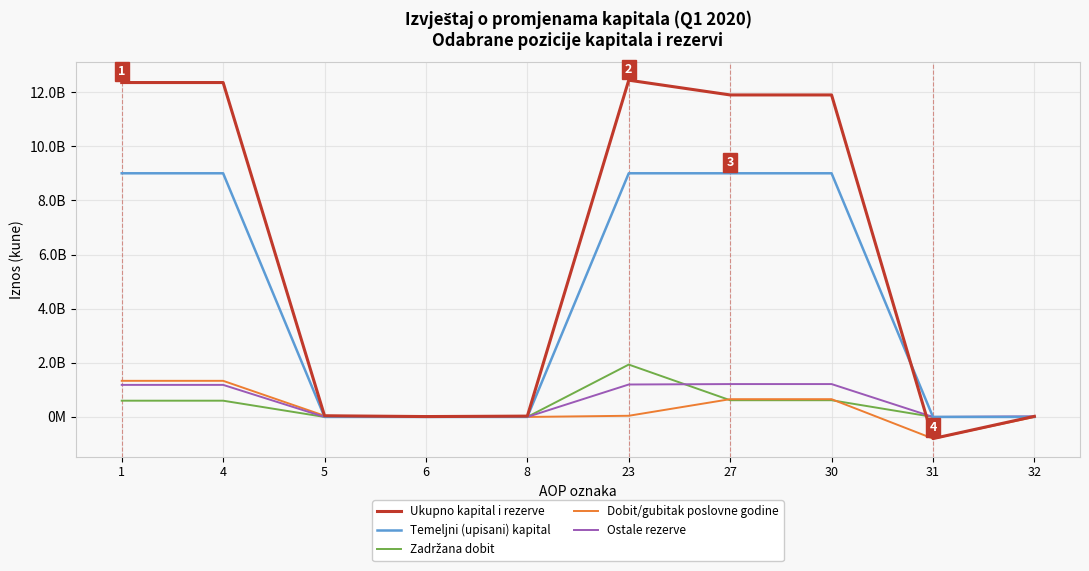

Does the chart have visible grid lines?

Yes